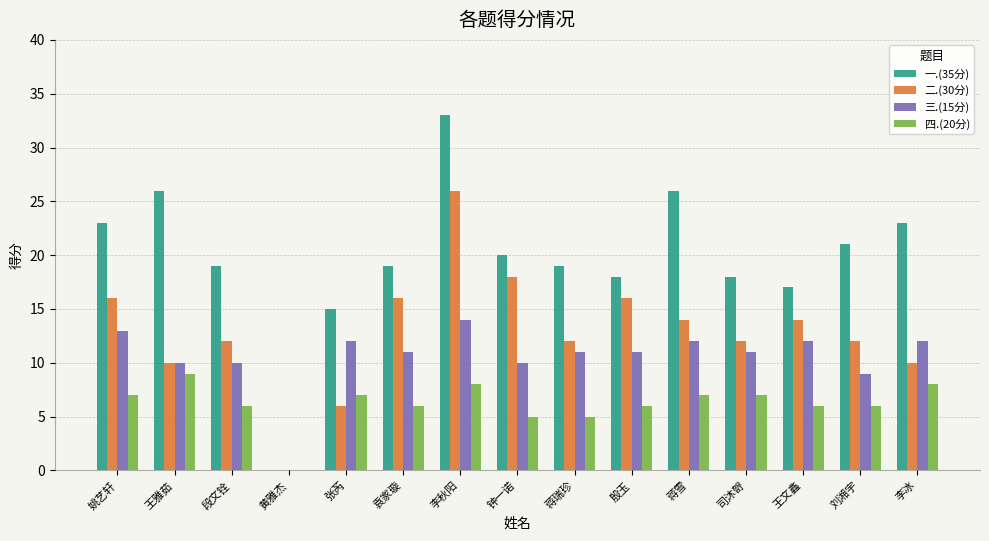

Which series has the largest total across all categories?

一.(35分)